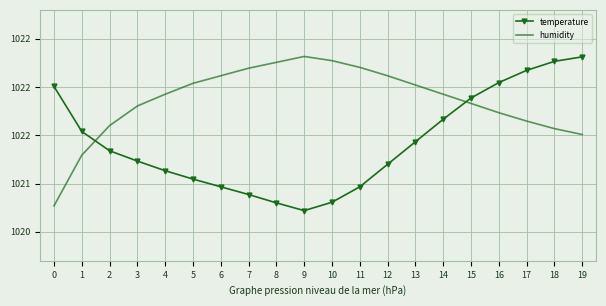

What are all the series names shown in the legend?

temperature, humidity